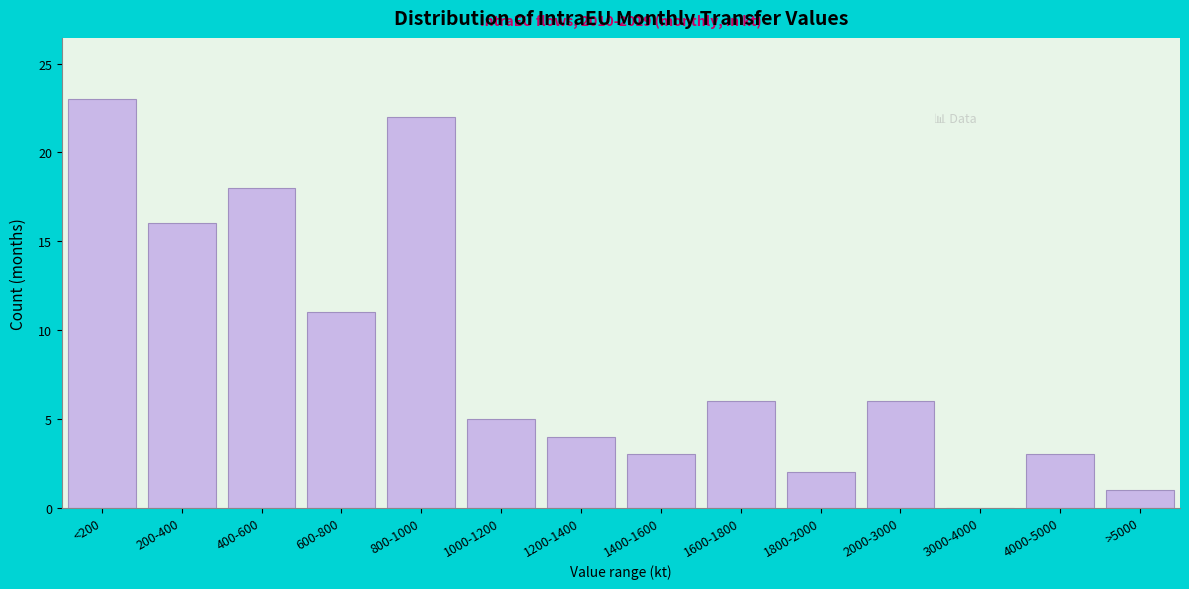

Reading right to left, list all the values displayed in this chart.

>5000=1	4000-5000=3	3000-4000=0	2000-3000=6	1800-2000=2	1600-1800=6	1400-1600=3	1200-1400=4	1000-1200=5	800-1000=22	600-800=11	400-600=18	200-400=16	<200=23